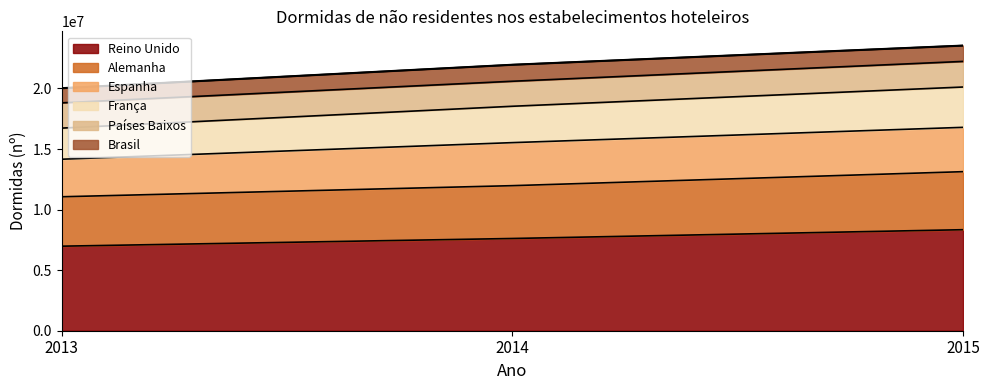

Where is Alemanha nearest to the value 12094844?

2014